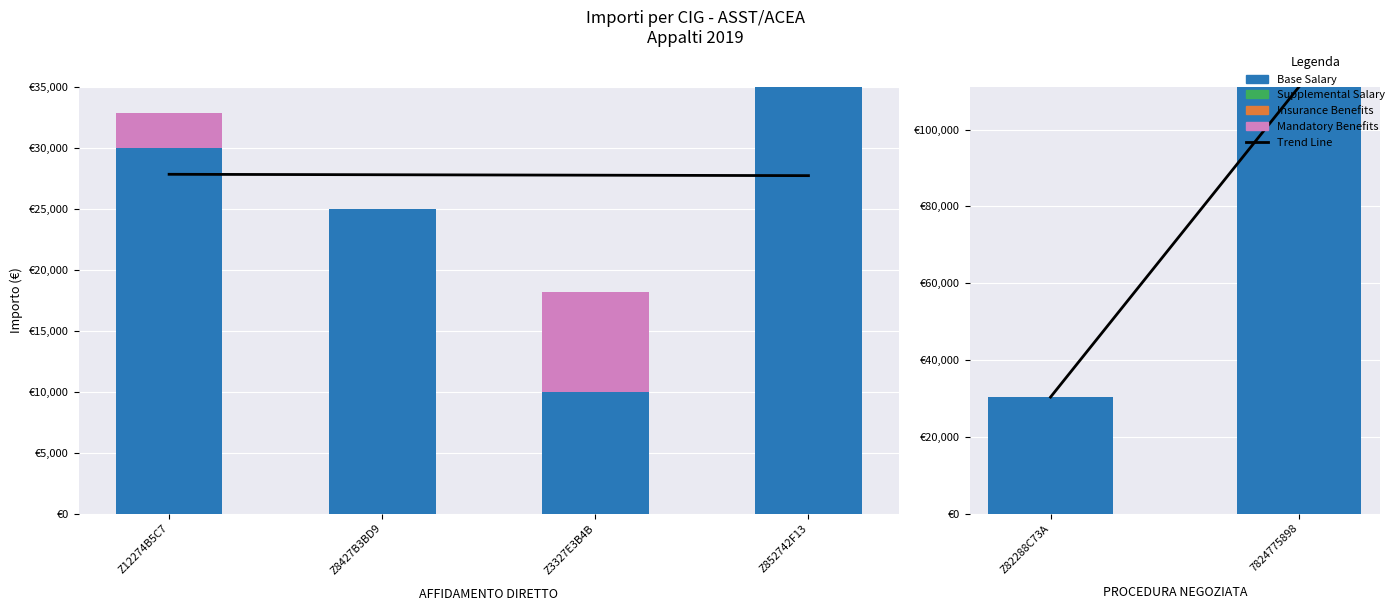

Between Z82288C73A and 7824775898, which series saw the biggest shift?

Base Salary